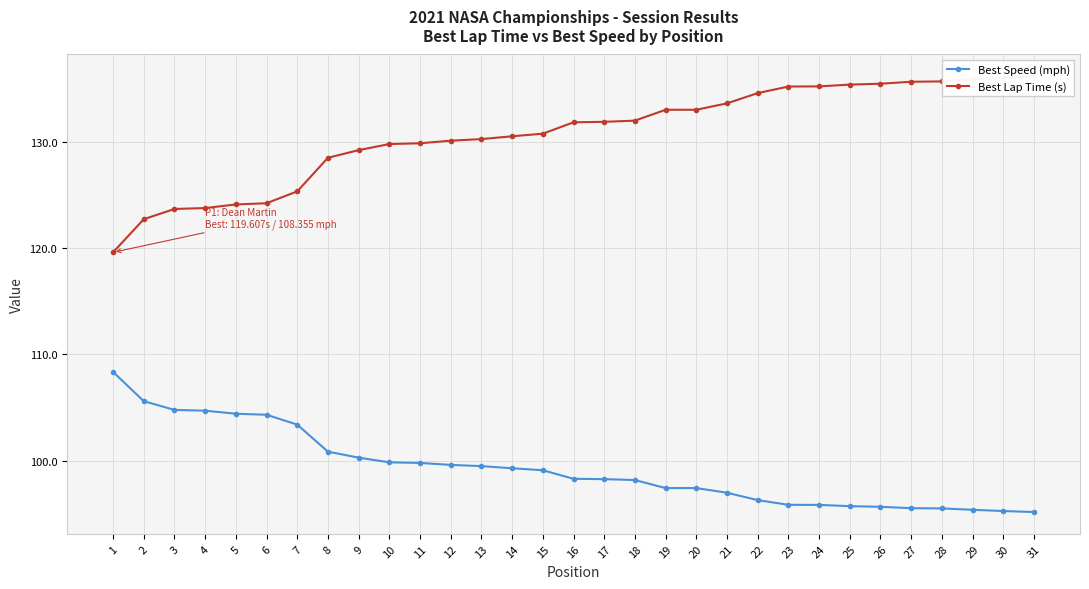

How many lines are shown in the chart?

2